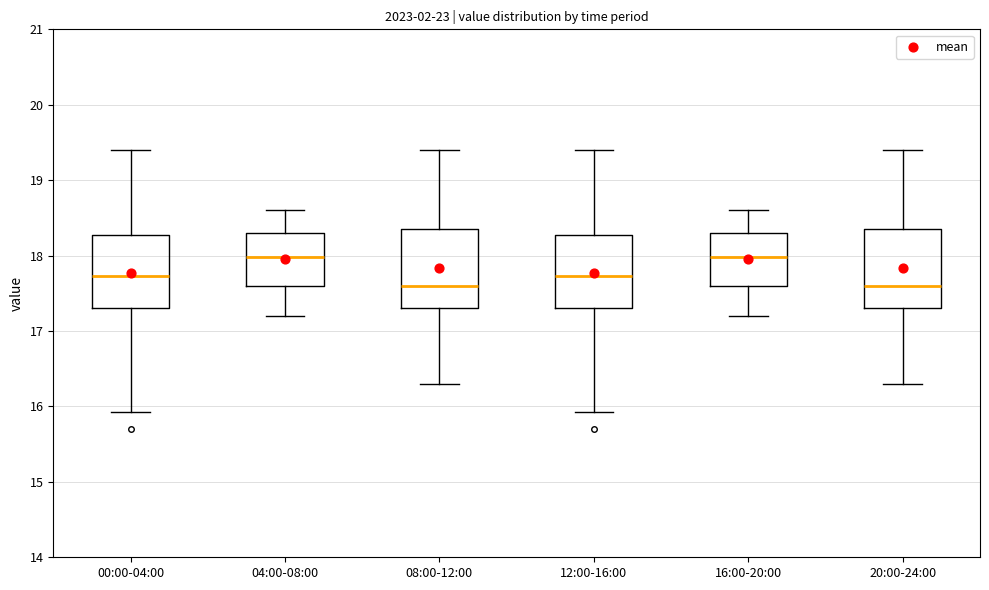

Reading left to right, transcribe this box plot: for each box, give where its median line is, the range the box spans, and where its two whiskers end, as read against the y-axis. The values are not printed on the chart, so give them approximately, as read against the axis.

00:00-04:00: median 17.7, box 17.3 to 18.3, whiskers 15.9 to 19.4
04:00-08:00: median 18.0, box 17.6 to 18.3, whiskers 17.2 to 18.6
08:00-12:00: median 17.6, box 17.3 to 18.4, whiskers 16.3 to 19.4
12:00-16:00: median 17.7, box 17.3 to 18.3, whiskers 15.9 to 19.4
16:00-20:00: median 18.0, box 17.6 to 18.3, whiskers 17.2 to 18.6
20:00-24:00: median 17.6, box 17.3 to 18.4, whiskers 16.3 to 19.4